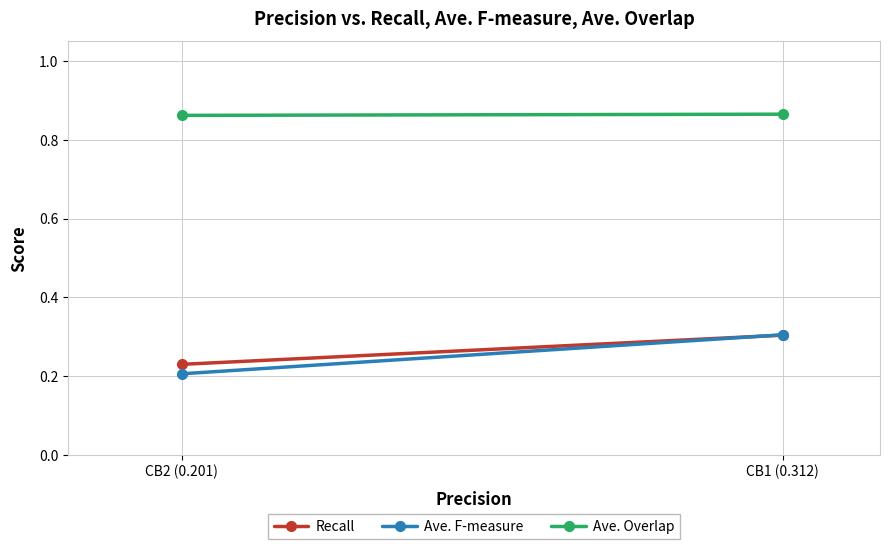

Count the number of categories in the chart.

2